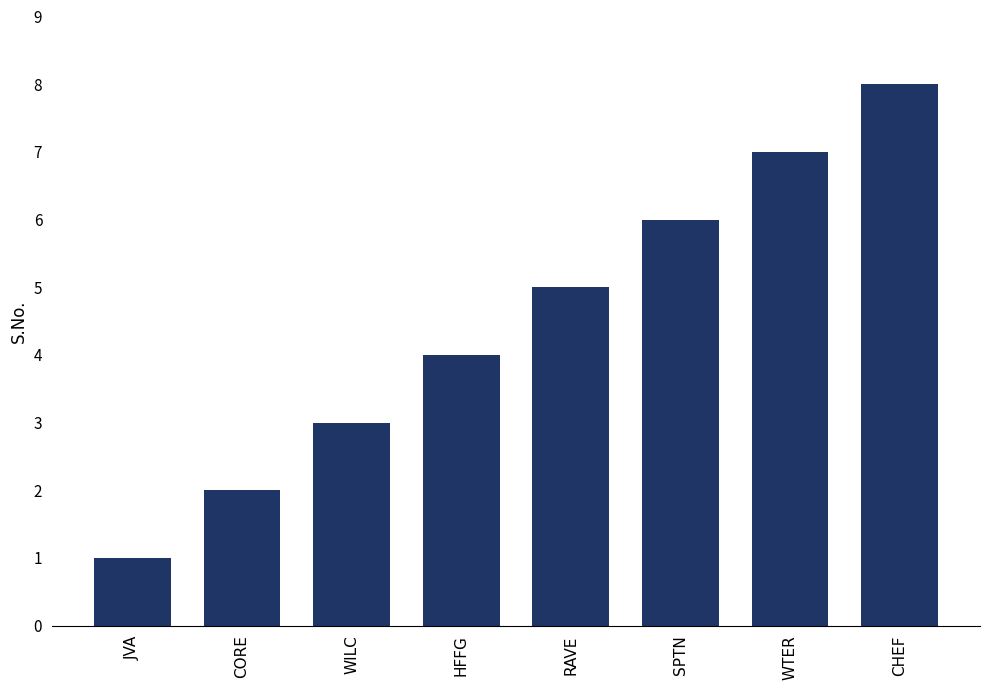

How many data points are less than 5?

4